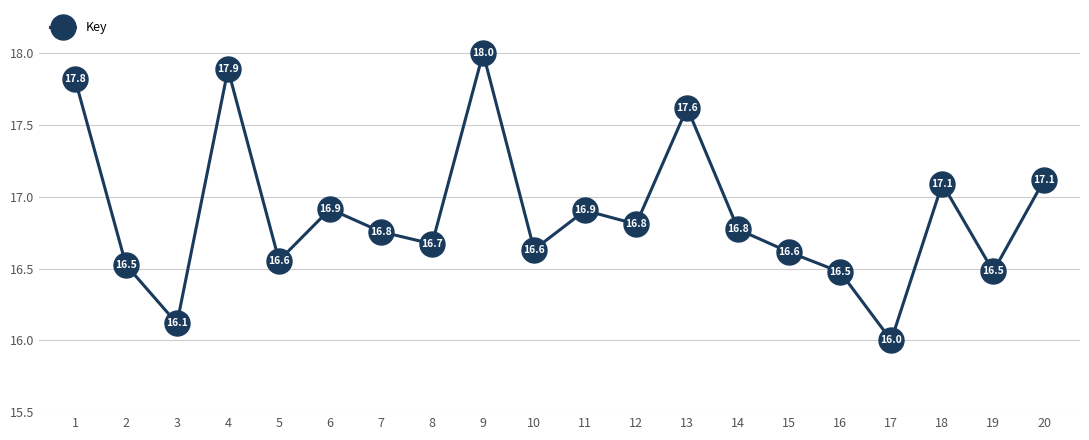

True or false: there are more than 0 points higher than both neighbors.

True